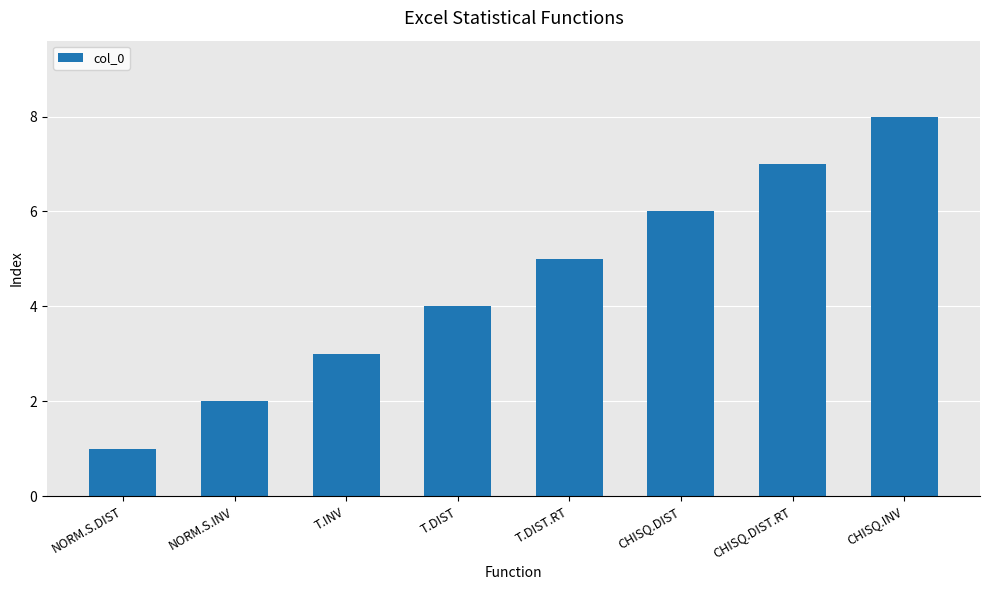

The value at CHISQ.INV is 14. True or false?

False